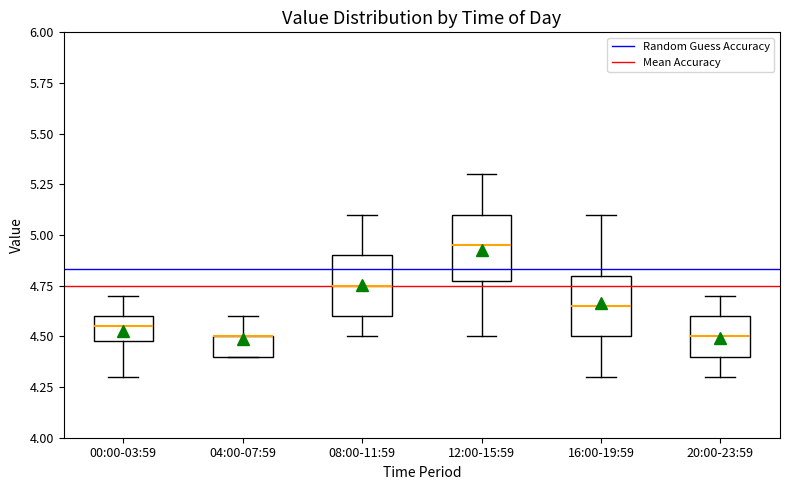

Reading left to right, transcribe this box plot: for each box, give where its median line is, the range the box spans, and where its two whiskers end, as read against the y-axis. The values are not printed on the chart, so give them approximately, as read against the axis.

00:00-03:59: median 4.55, box 4.50 to 4.60, whiskers 4.30 to 4.70
04:00-07:59: median 4.50 (drawn on the box's upper edge), box 4.40 to 4.50, whiskers 4.40 to 4.60
08:00-11:59: median 4.75, box 4.60 to 4.90, whiskers 4.50 to 5.10
12:00-15:59: median 4.95, box 4.80 to 5.10, whiskers 4.50 to 5.30
16:00-19:59: median 4.65, box 4.50 to 4.80, whiskers 4.30 to 5.10
20:00-23:59: median 4.50, box 4.40 to 4.60, whiskers 4.30 to 4.70